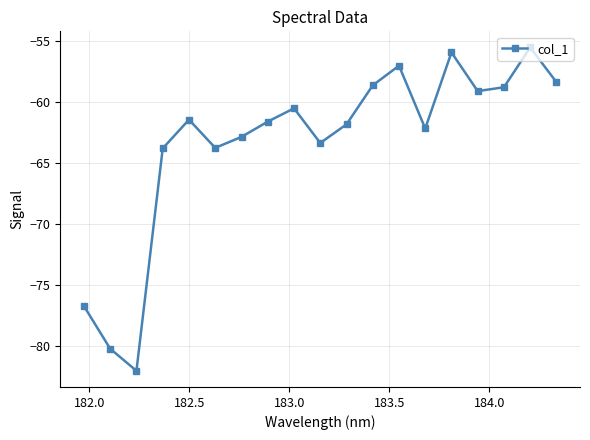

What is the average value?

-63.3